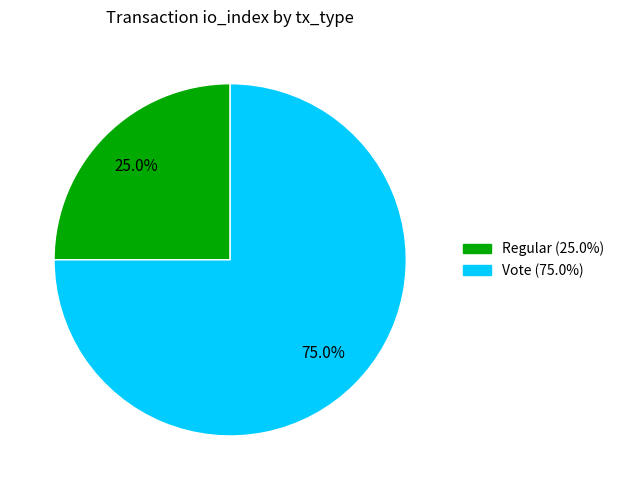

To the nearest percent, what percentage of the pie is Vote?

75%